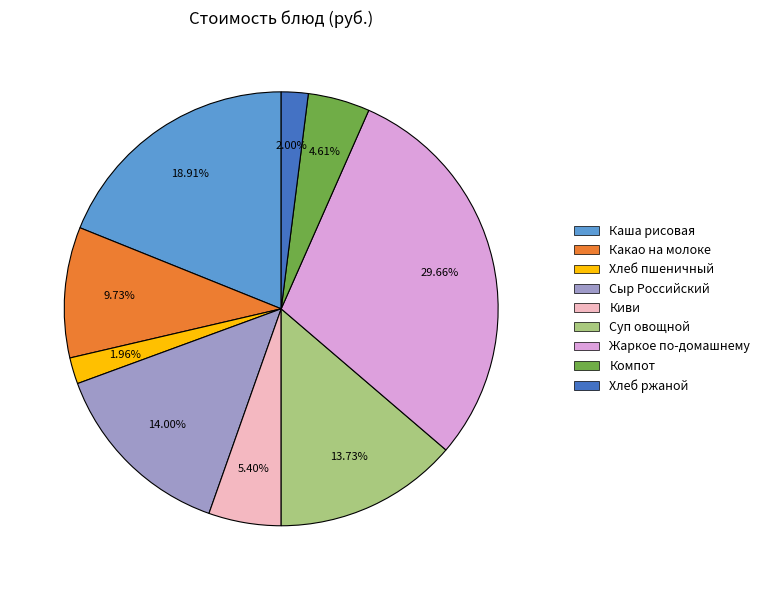

Is there any slice that represents more than half of the pie?

No